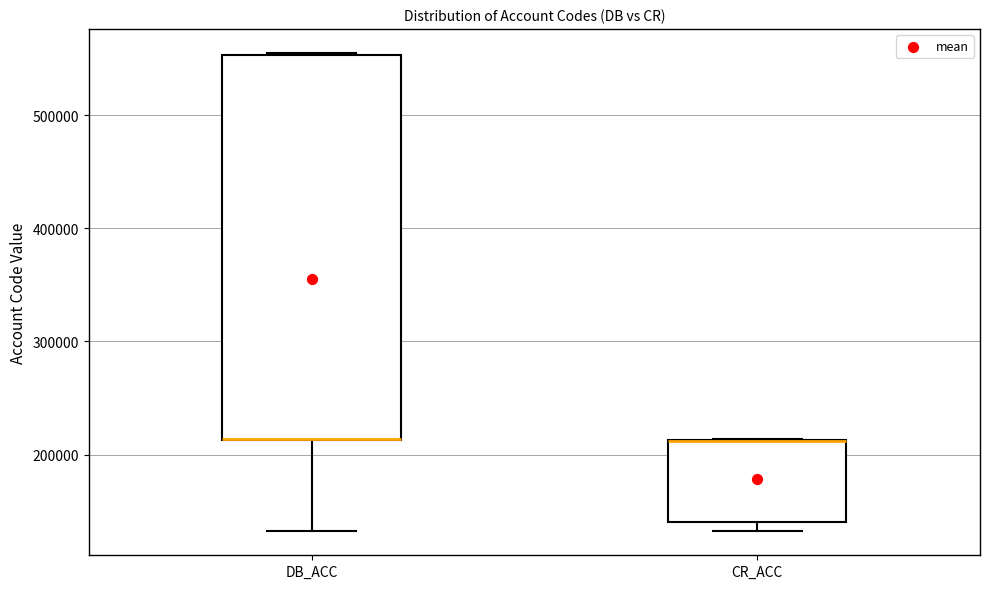

Reading left to right, read every box against the y-axis: the position of its median line, the range the box covers, and the ends of its whiskers. The values are not printed on the chart, so give them approximately, as read against the axis.

DB_ACC: median 210000 (drawn on the box's lower edge), box 210000 to 550000, whiskers 130000 to 560000
CR_ACC: median 210000 (drawn on the box's upper edge), box 140000 to 210000, whiskers 130000 to 210000